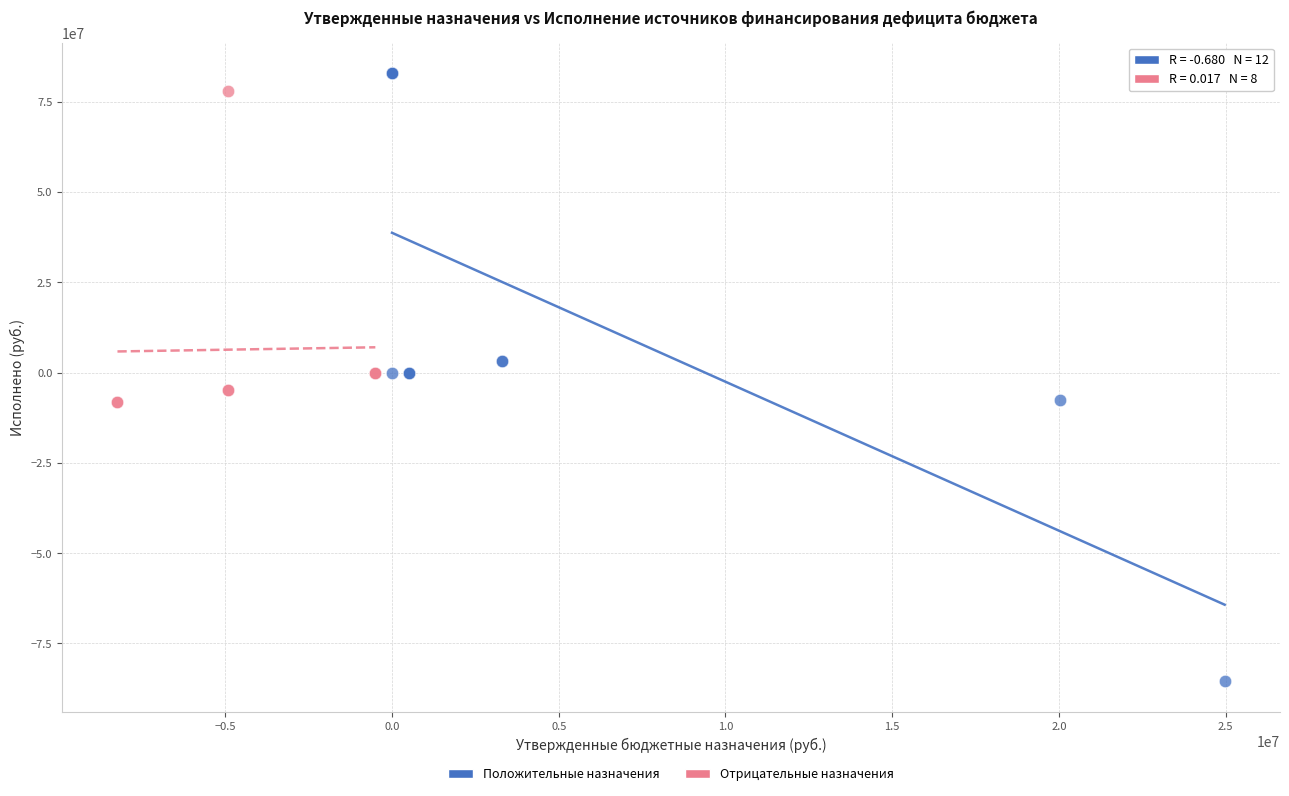

Which series contains the lowest Y value?

Положительные назначения